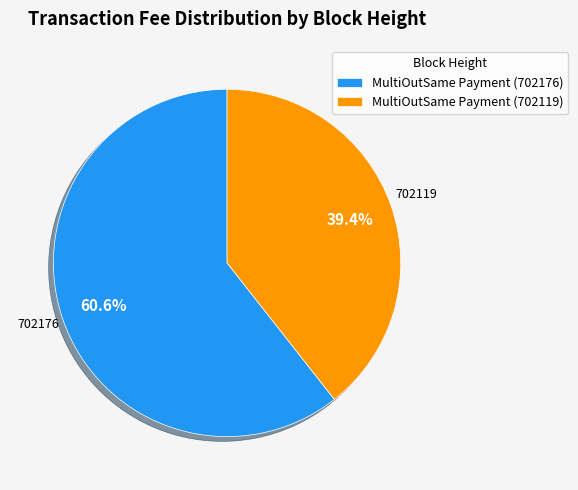

Does MultiOutSame Payment (702119) account for over 50% of the chart?

No